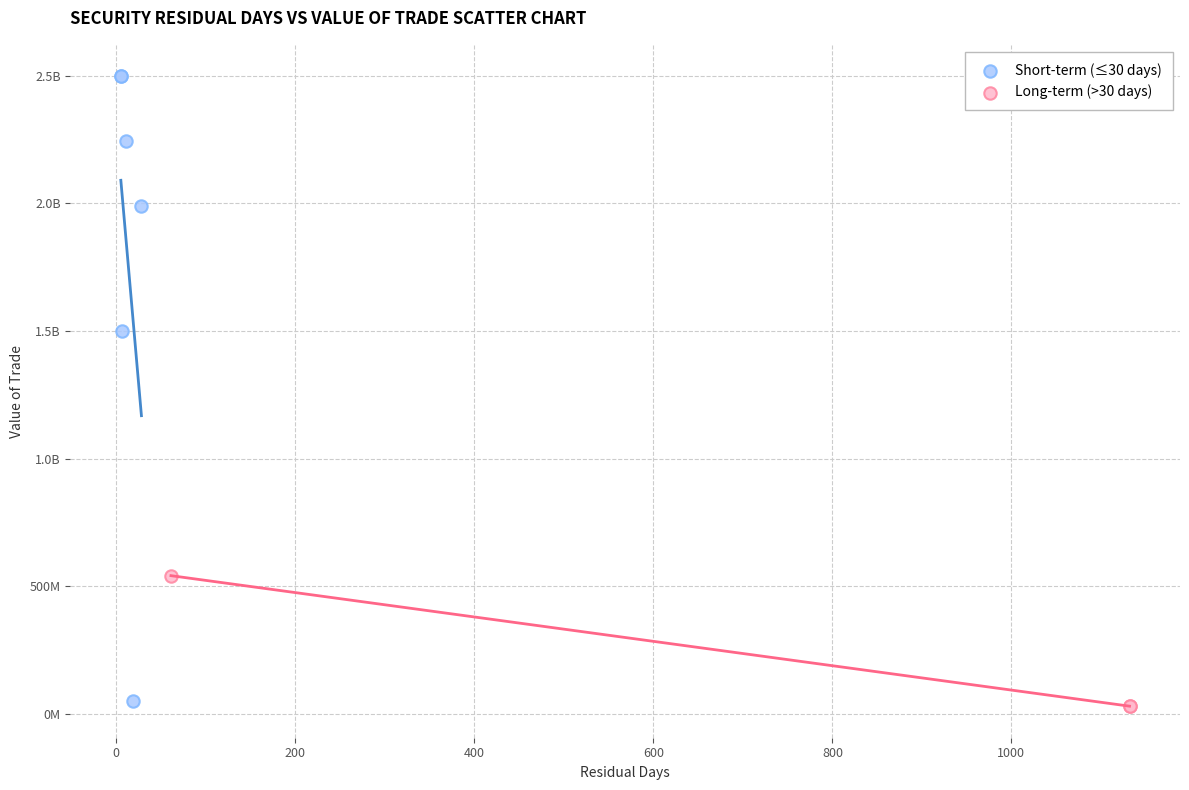

What are all the series names shown in the legend?

Short-term (≤30 days), Long-term (>30 days)